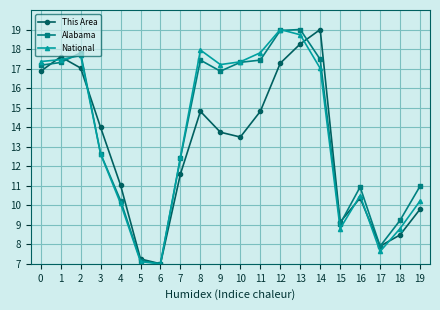

At which category is the sum across all series the highest?

13